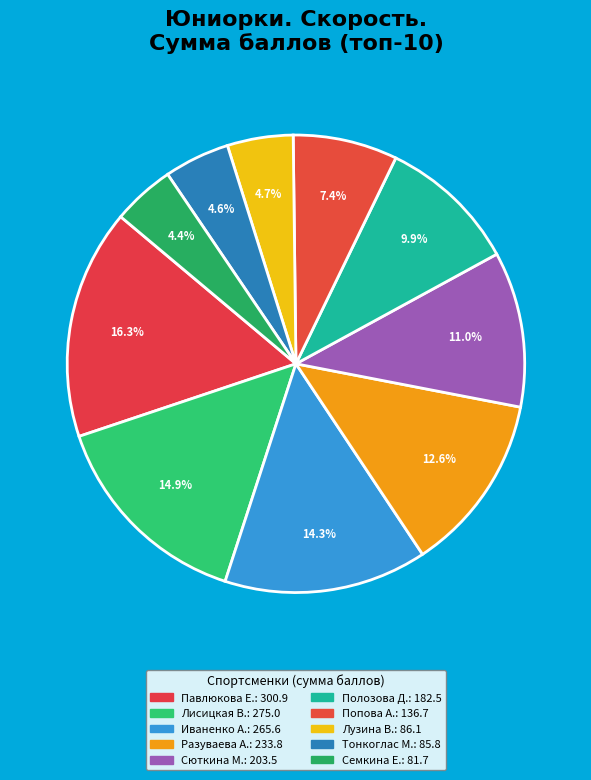

How many slices are in this pie chart?

10